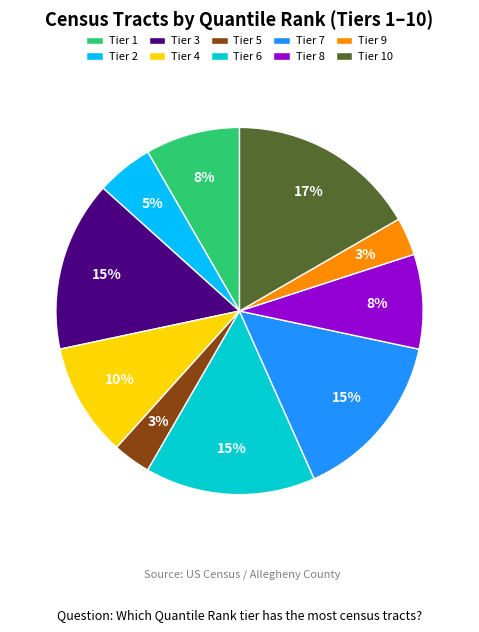

Which has a higher value, Tier 5 or Tier 8?

Tier 8